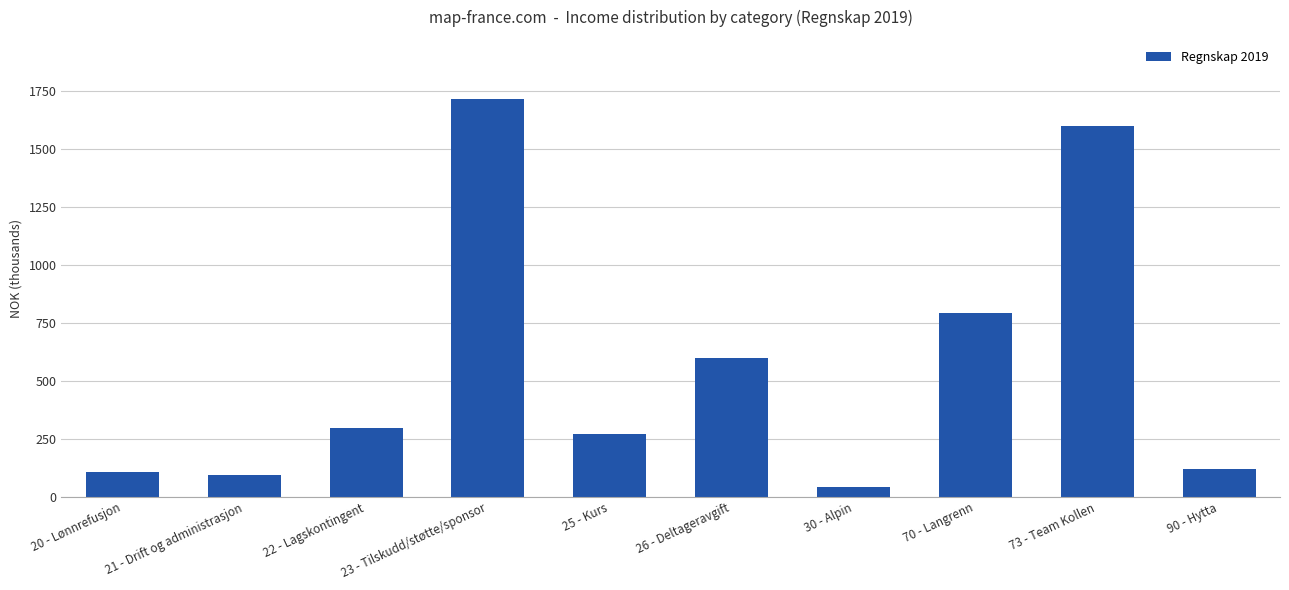

Are the bars horizontal?

No